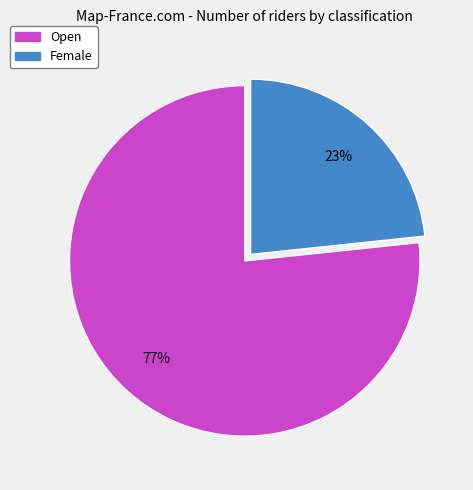

Which has a higher value, Female or Open?

Open